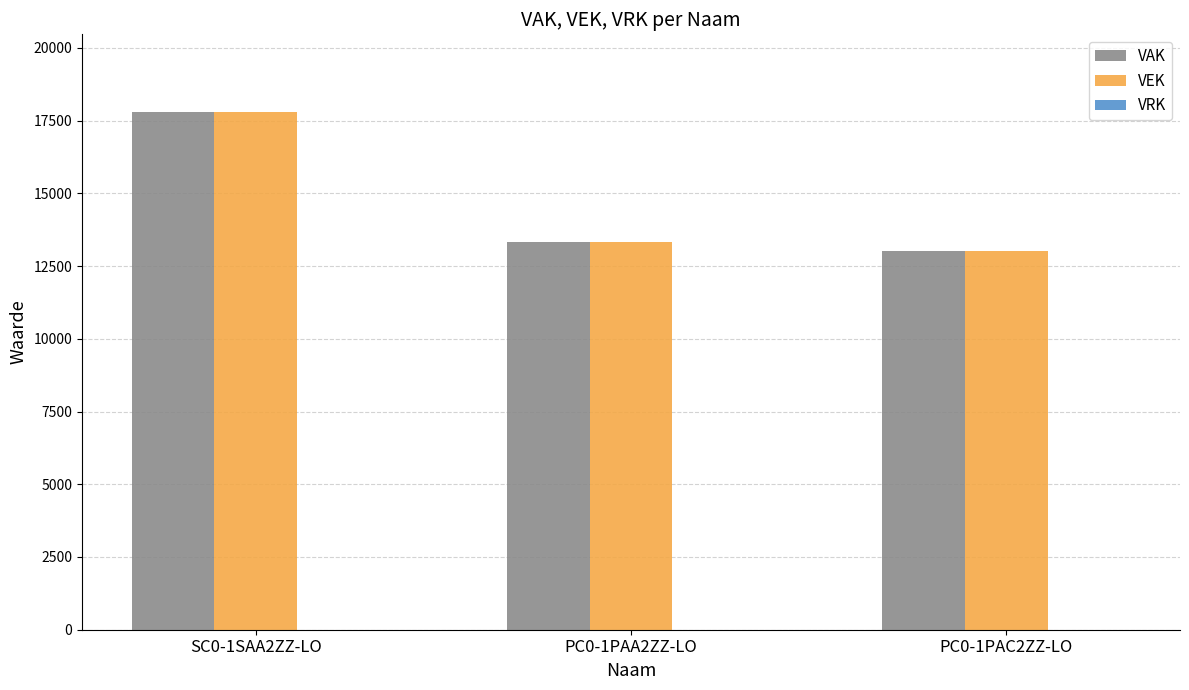

Which category has the highest value across all series?

SC0-1SAA2ZZ-LO